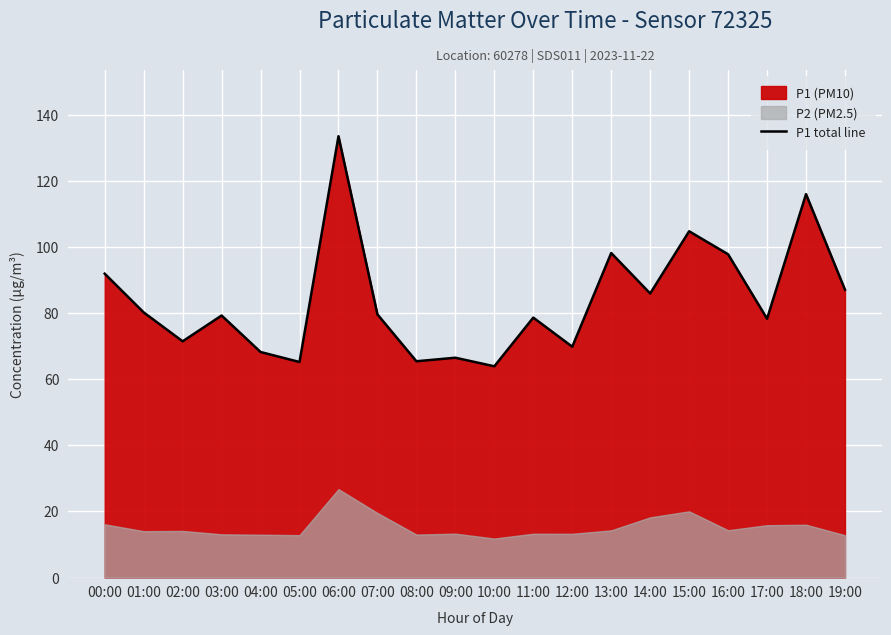

Reading right to left, transcribe all the data shown in this chart.

87.0	115.9	78.3	97.8	104.7	85.9	98.1	69.8	78.6	63.9	66.5	65.4	79.6	133.4	65.2	68.2	79.2	71.4	80.2	91.9